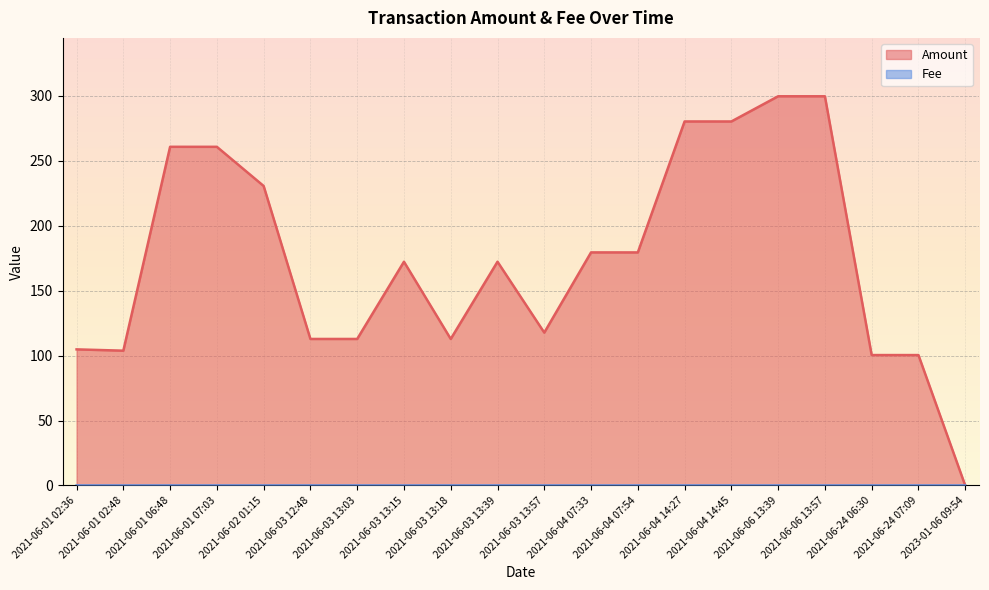

How many lines are shown in the chart?

2